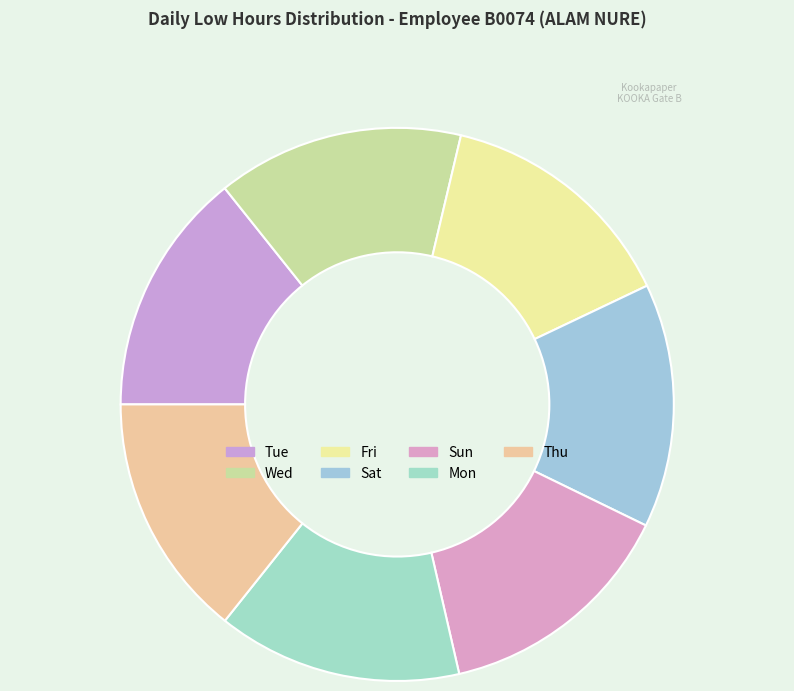

How many slices are in this pie chart?

7